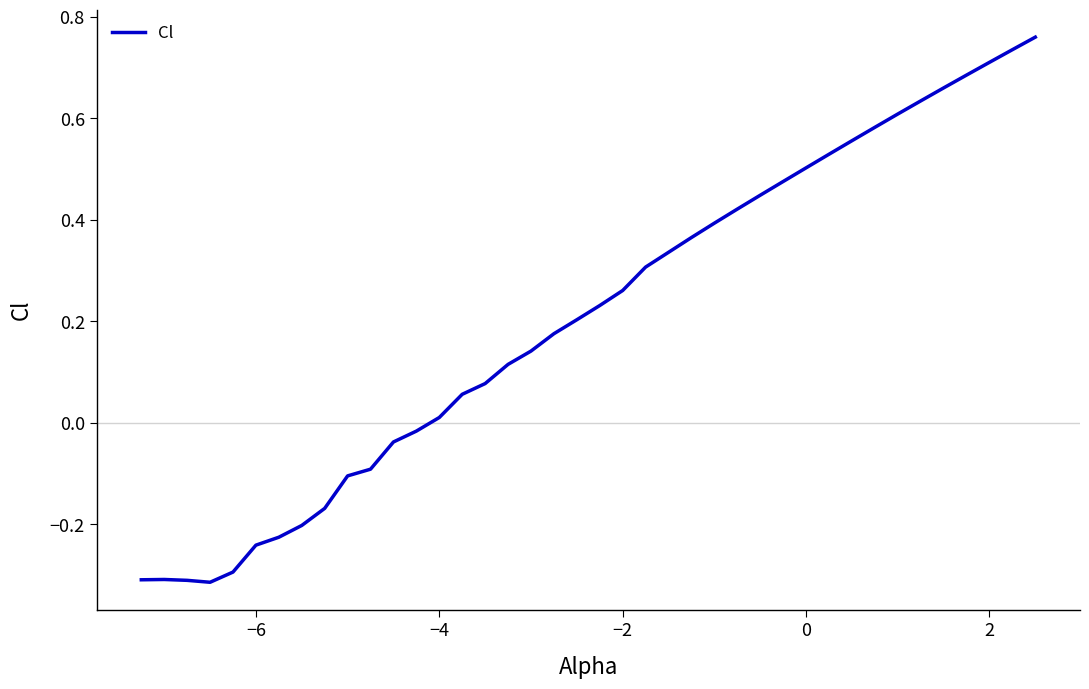

What is the difference between the maximum and minimum values?

1.1